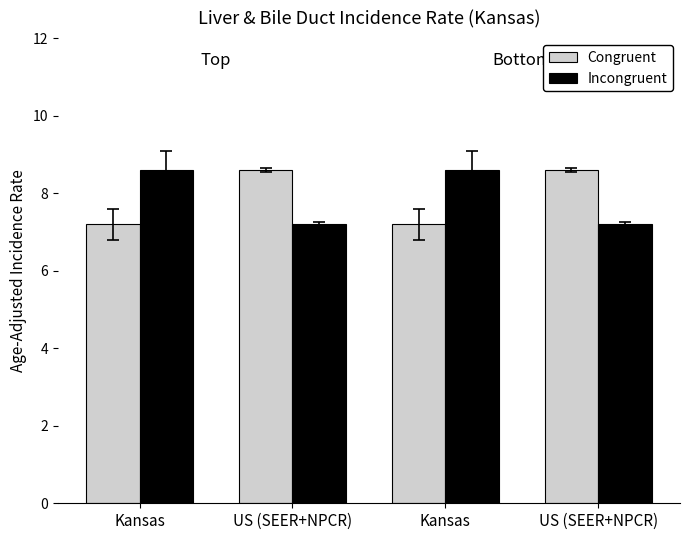

What is the minimum value for Incongruent?

7.2